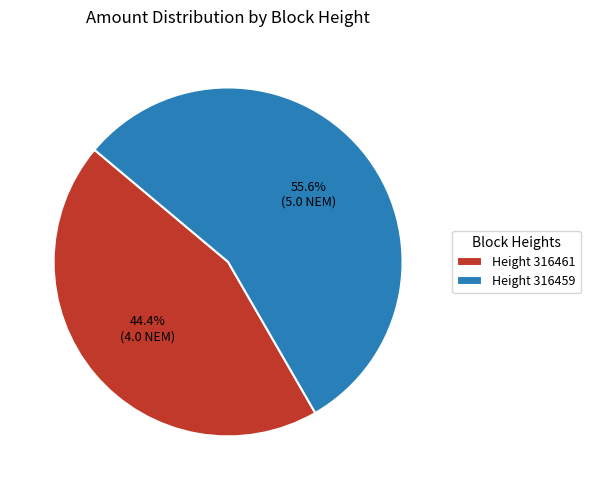

Count the number of slices in the pie.

2